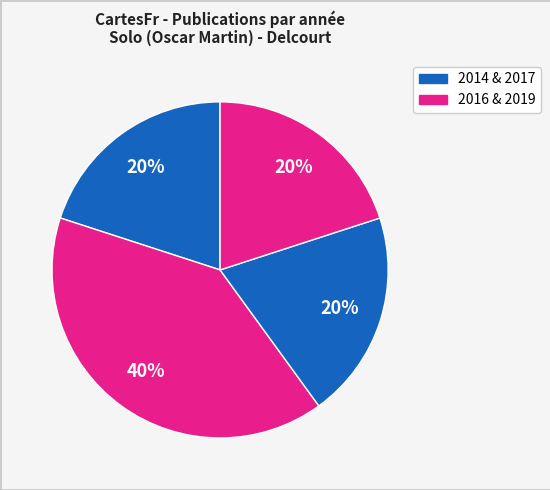

How many slices are in this pie chart?

4